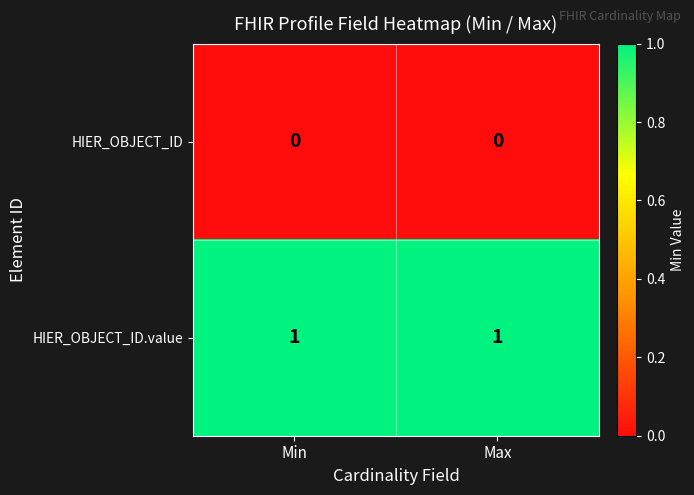

Rank the series by their maximum value, from highest to lowest.

HIER_OBJECT_ID.value, HIER_OBJECT_ID